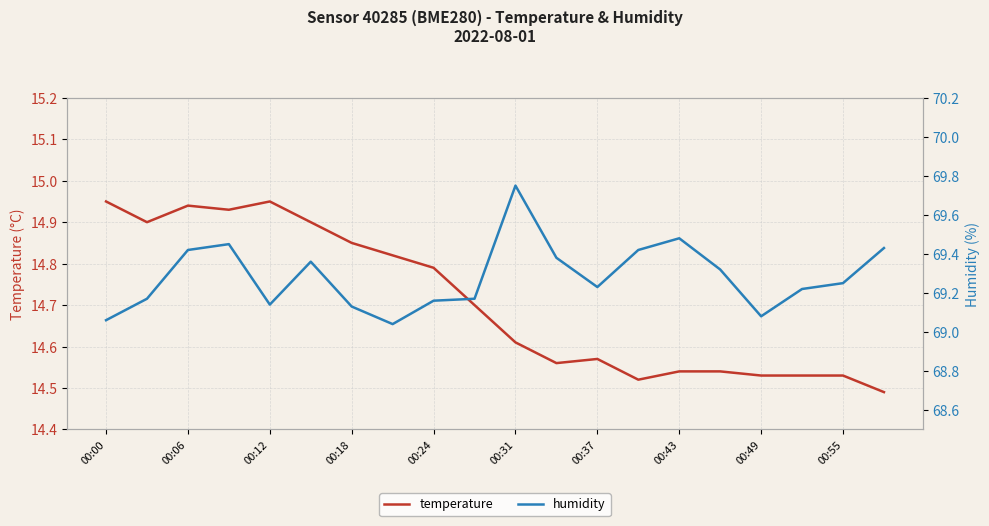

Reading right to left, extract all data points from this chart.

temperature: 14.5	14.5	14.5	14.5	14.5	14.5	14.5	14.6	14.6	14.6	14.7	14.8	14.8	14.8	14.9	14.9	14.9	14.9	14.9	14.9
humidity: 69.4	69.2	69.2	69.1	69.3	69.5	69.4	69.2	69.4	69.8	69.2	69.2	69.0	69.1	69.4	69.1	69.5	69.4	69.2	69.1